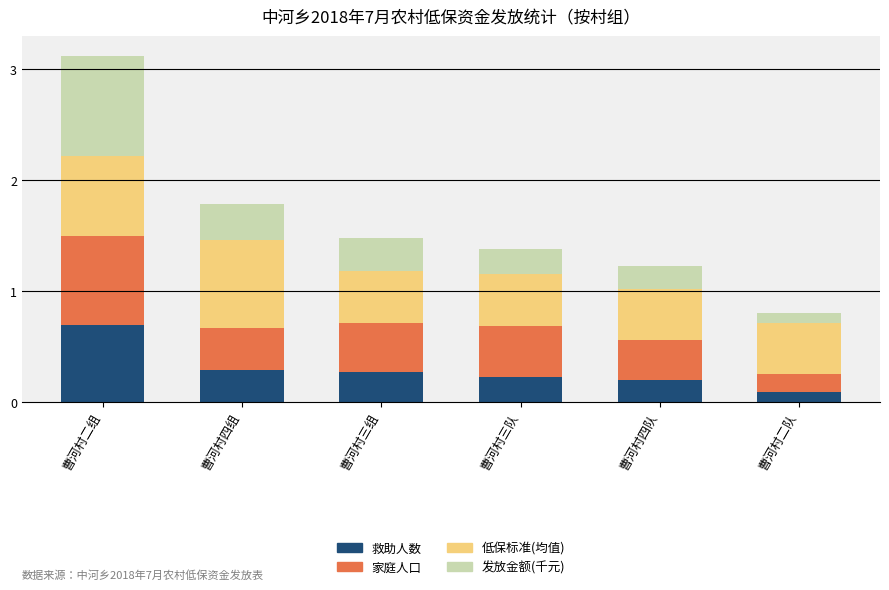

What is the total value across all series at 曹河村四队?

1.2